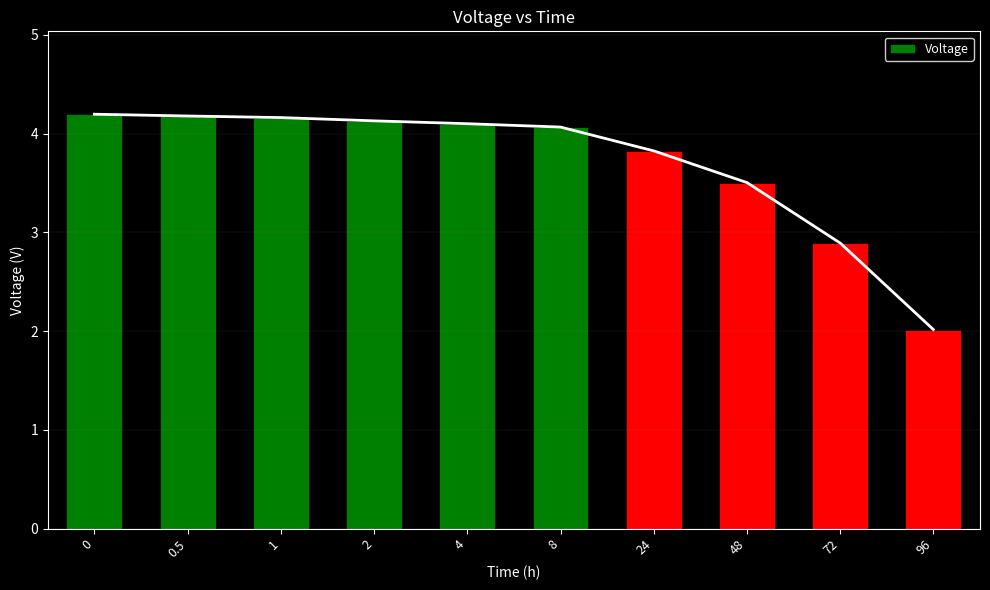

Rank the categories by value from highest to lowest.

0, 0.5, 1, 2, 4, 8, 24, 48, 72, 96